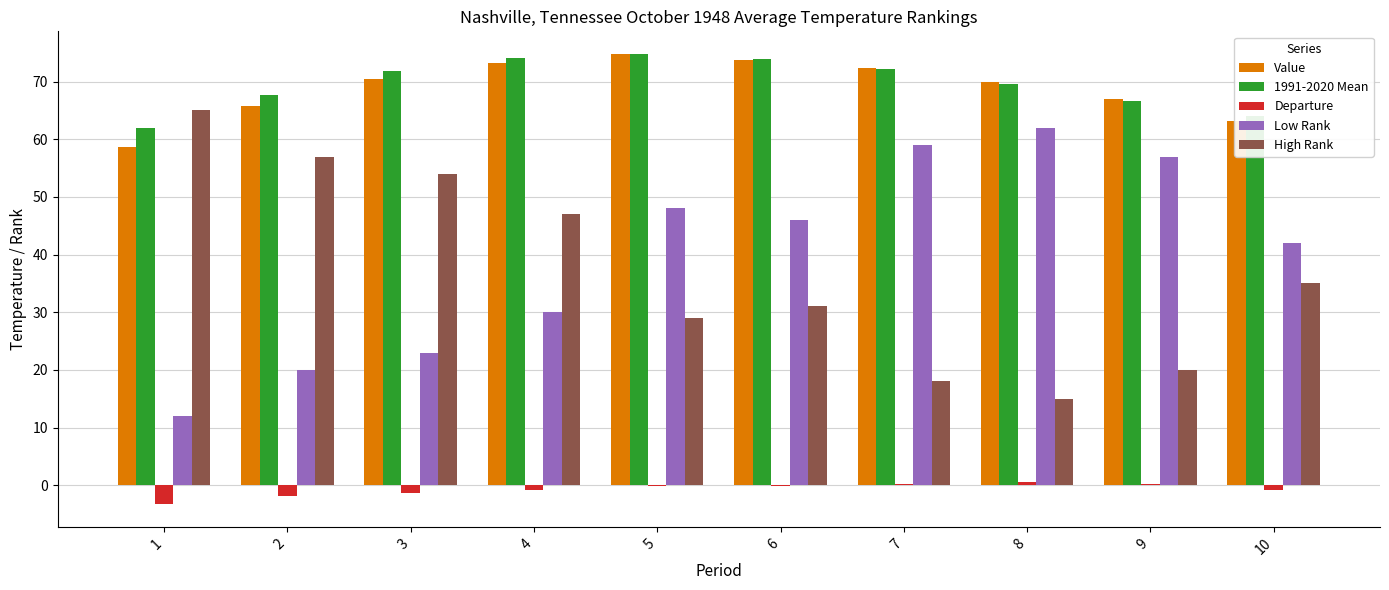

What is the sum of all Departure values?

-7.4